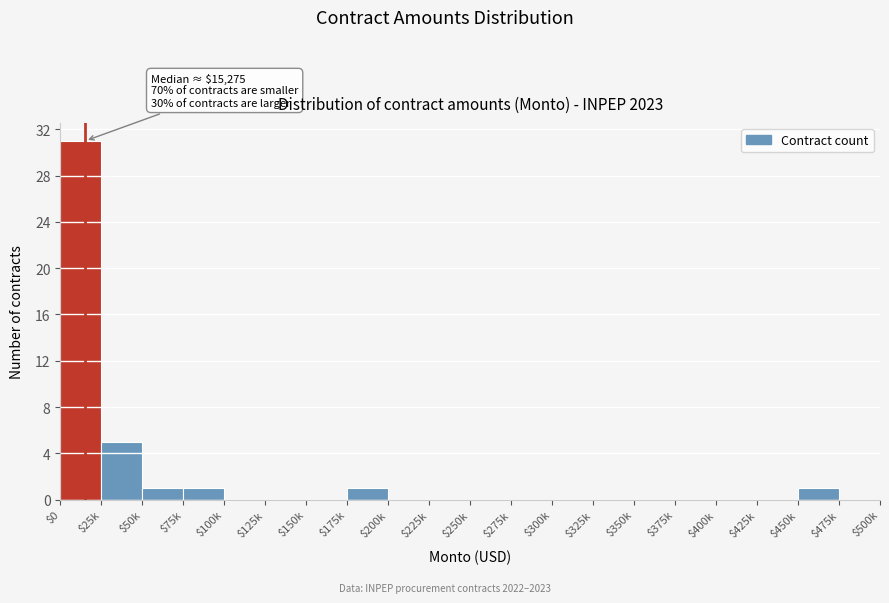

True or false: the data shows 1 at $75k.

True